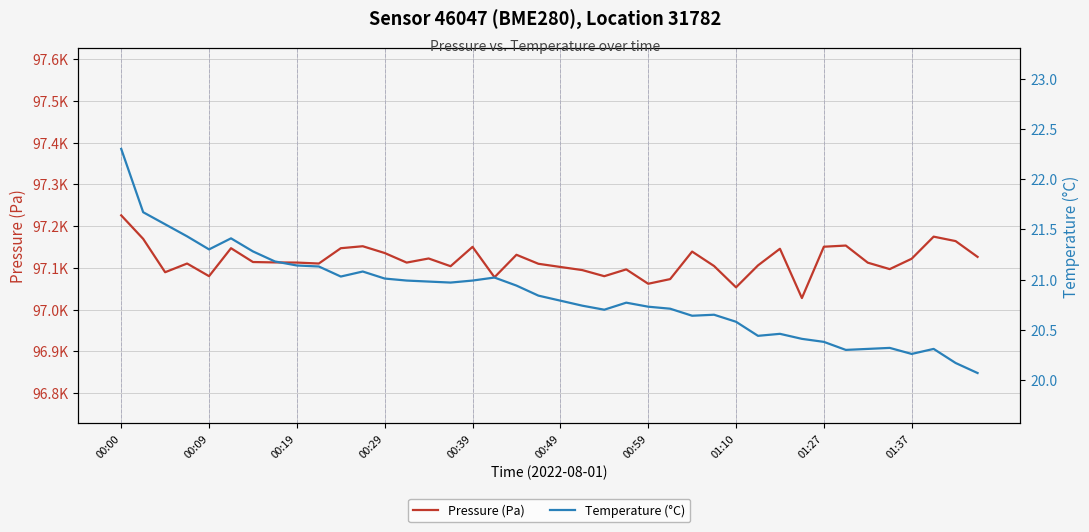

Reading left to right, transcribe all the data shown in this chart.

Pressure (Pa): 97225.7	97169.3	97089.4	97110.3	97080.0	97147.0	97113.9	97112.9	97112.6	97110.3	97147.0	97151.7	97135.4	97112.5	97122.4	97103.8	97150.2	97077.4	97131.2	97109.7	97102.1	97094.5	97079.9	97096.2	97061.8	97073.0	97138.9	97104.3	97053.3	97105.8	97145.7	97027.6	97150.5	97153.3	97112.3	97096.9	97121.8	97174.7	97164.0	97126.2
Temperature (°C): 22.3	21.7	21.6	21.4	21.3	21.4	21.3	21.2	21.1	21.1	21.0	21.1	21.0	21.0	21.0	21.0	21.0	21.0	20.9	20.8	20.8	20.7	20.7	20.8	20.7	20.7	20.6	20.6	20.6	20.4	20.5	20.4	20.4	20.3	20.3	20.3	20.3	20.3	20.2	20.1